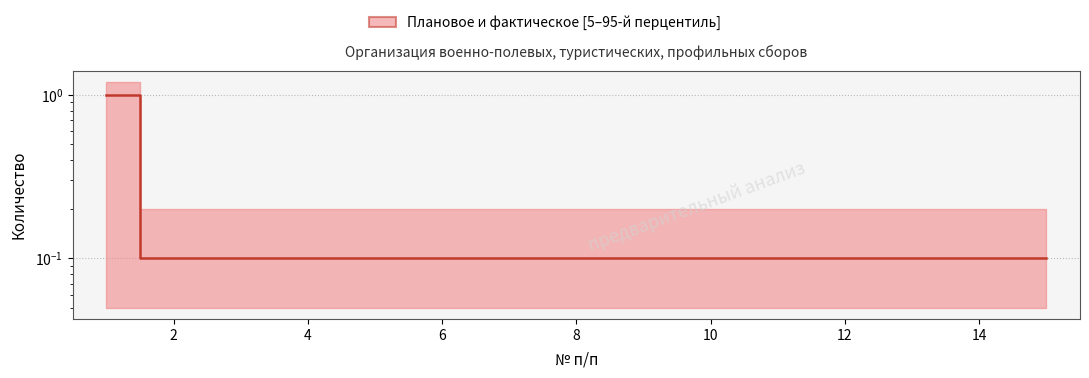

Reading left to right, list all the values displayed in this chart.

1.0	0.1	0.1	0.1	0.1	0.1	0.1	0.1	0.1	0.1	0.1	0.1	0.1	0.1	0.1